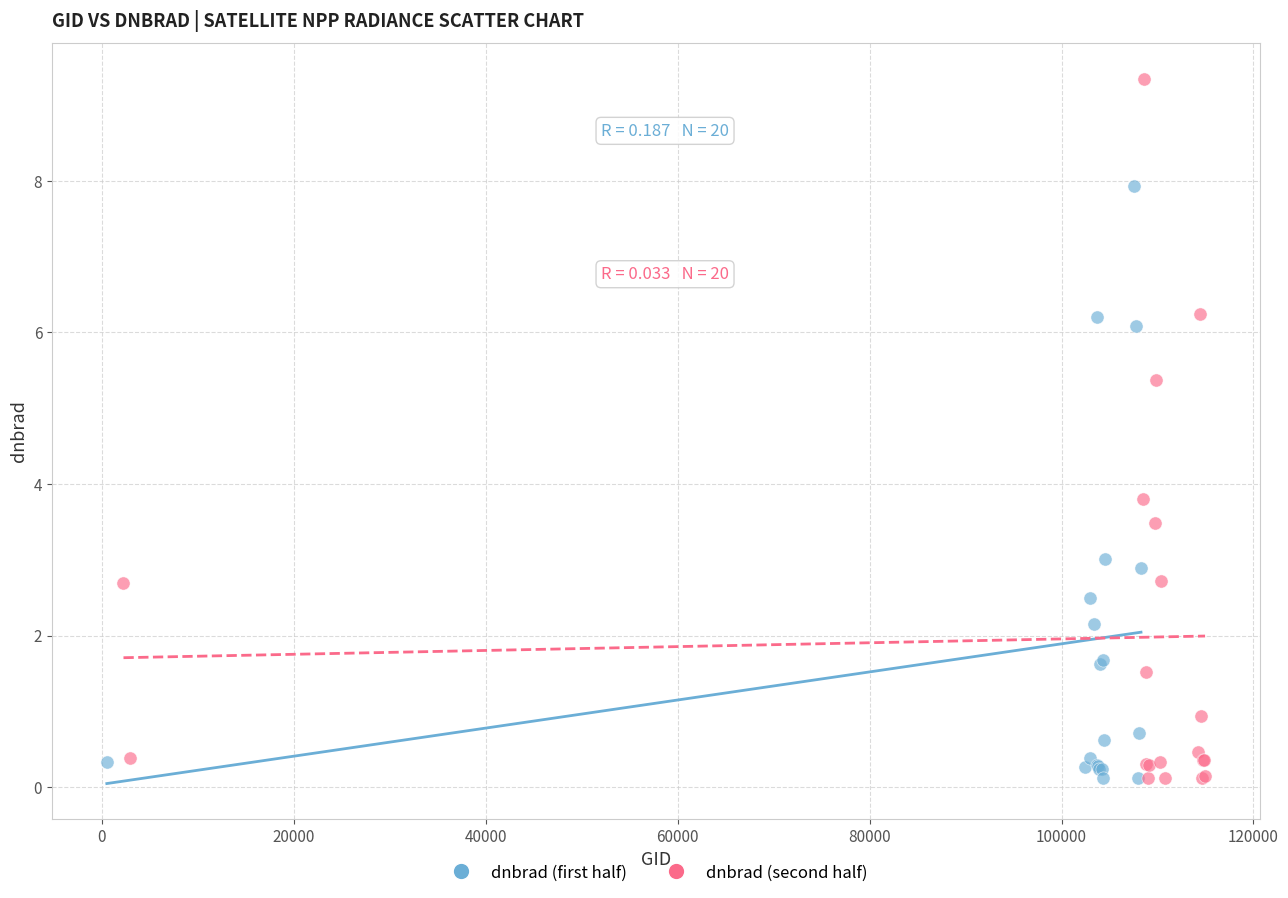

What are all the series names shown in the legend?

dnbrad (first half), dnbrad (second half)